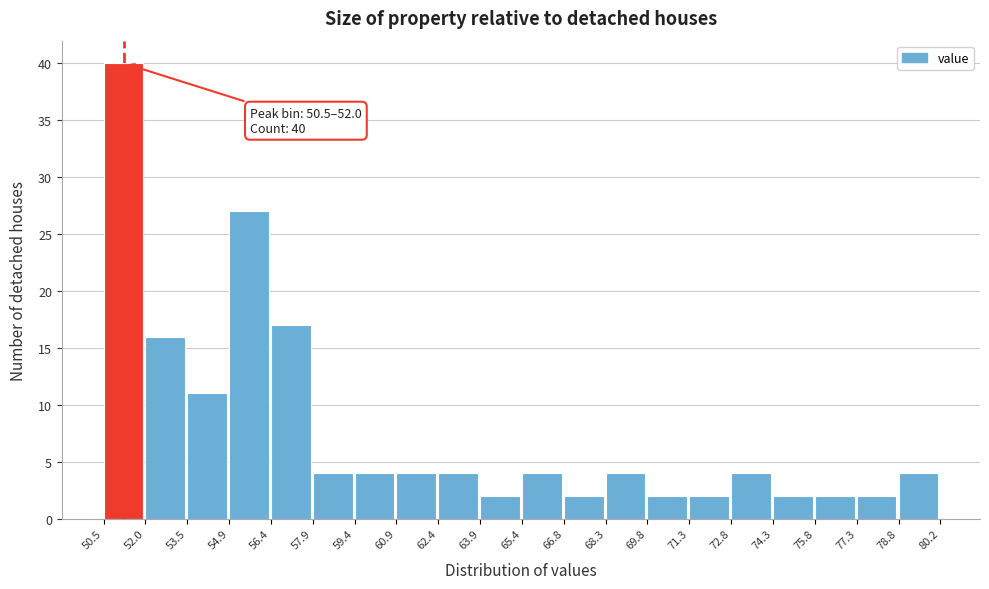

Over which range of the x-axis is the bar tallest?

50.5 to 52.0